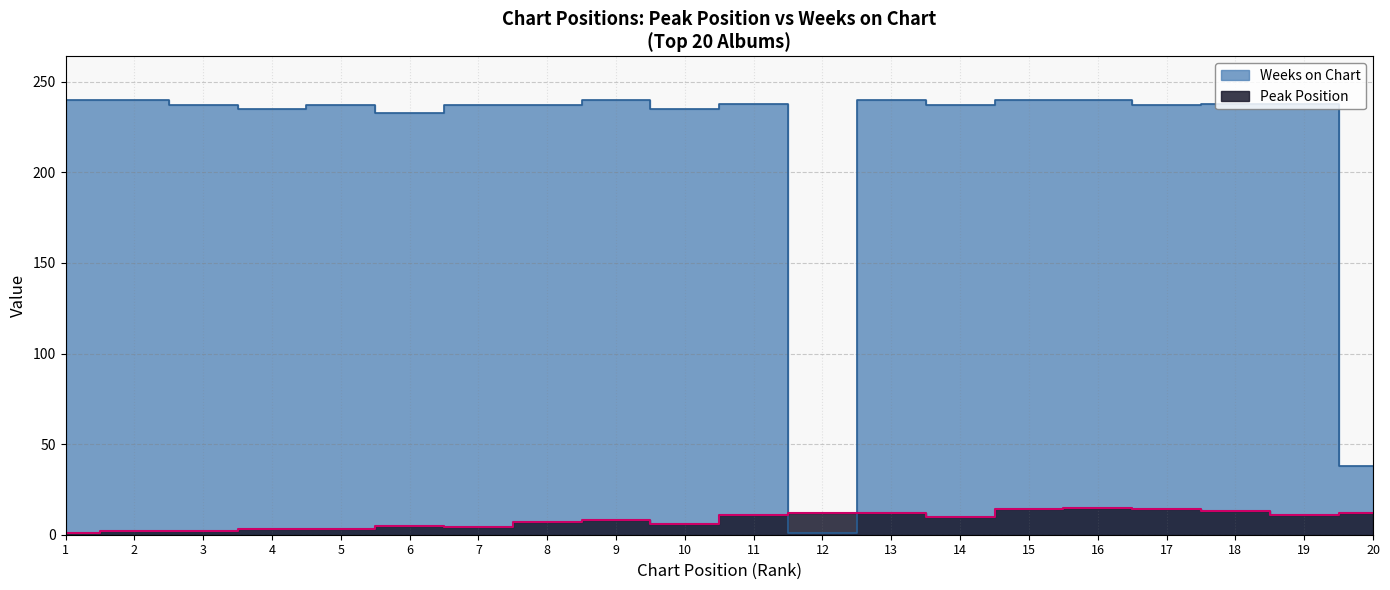

At which category is the sum across all series the highest?

16